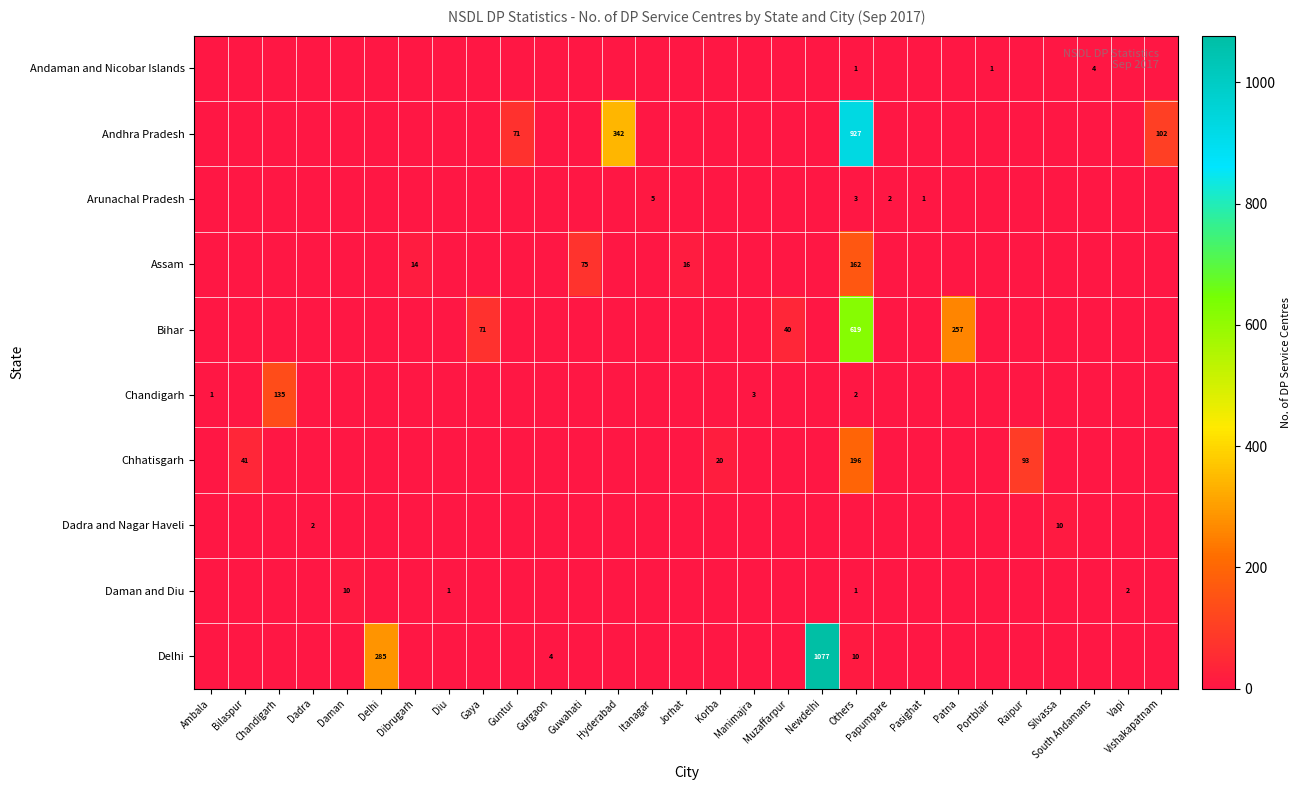

What is the spread (max minus min) of values at Vishakapatnam?

102